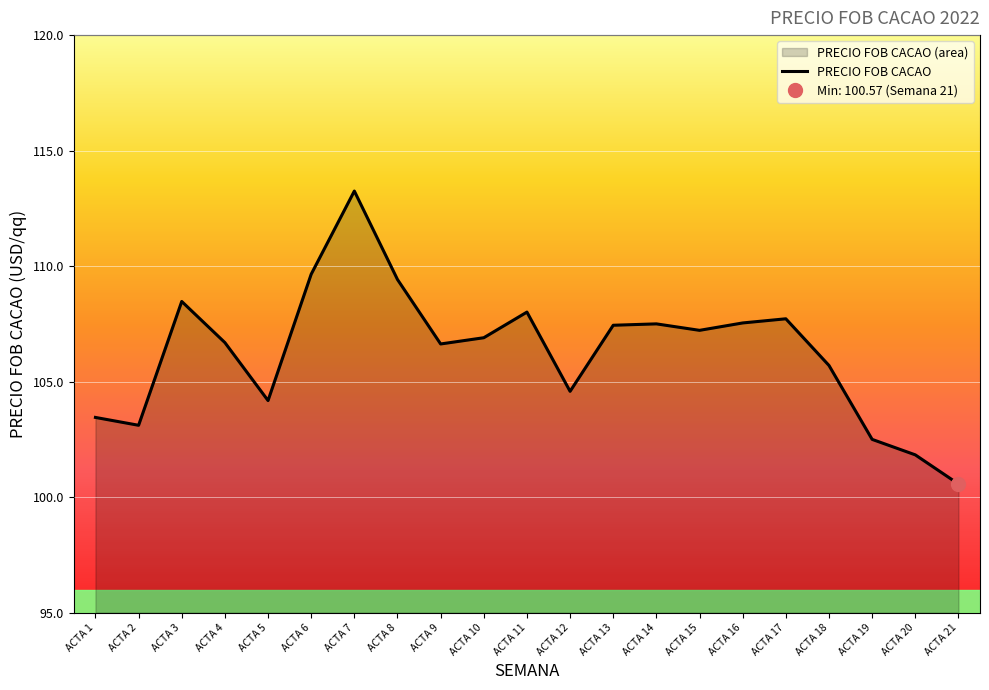

What is the greatest value displayed?

113.2